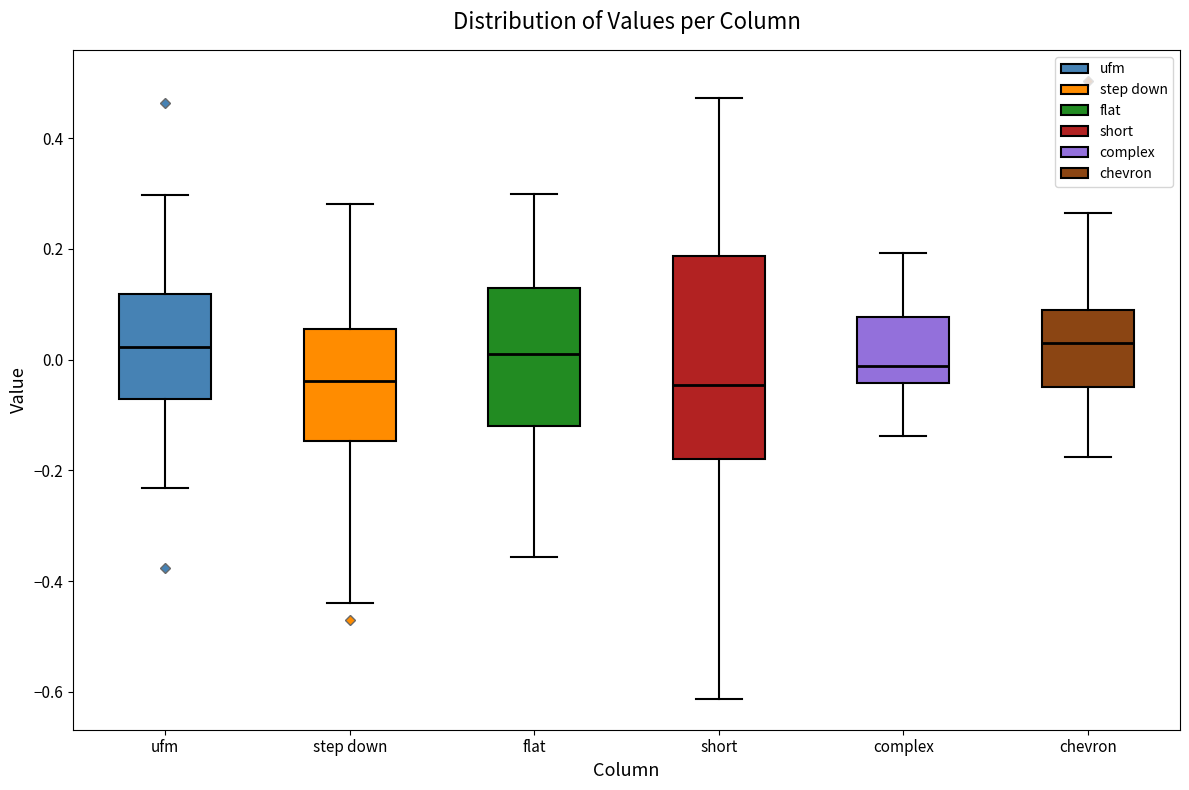

Comparing the boxes themselves (not the whiskers), which one is the tallest?

short